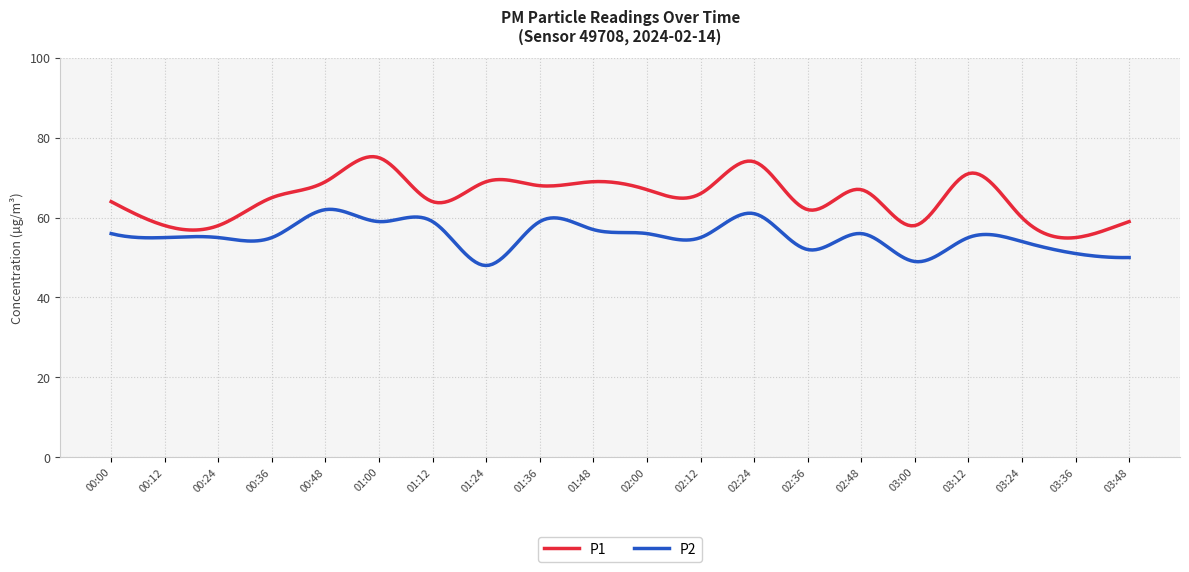

List the series in order of their overall mean, lowest first.

P2, P1